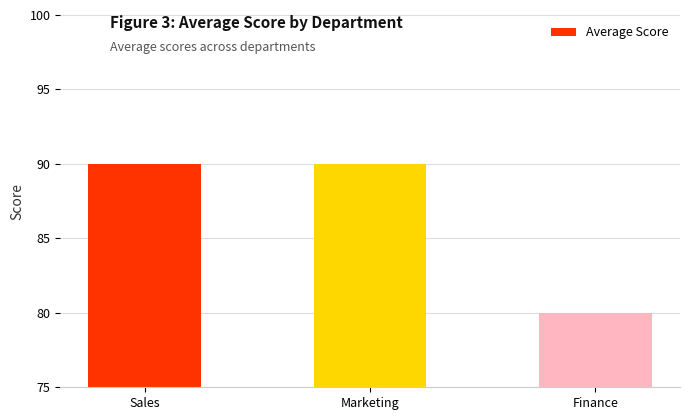

The chart shows a value of 158 at Marketing. True or false?

False